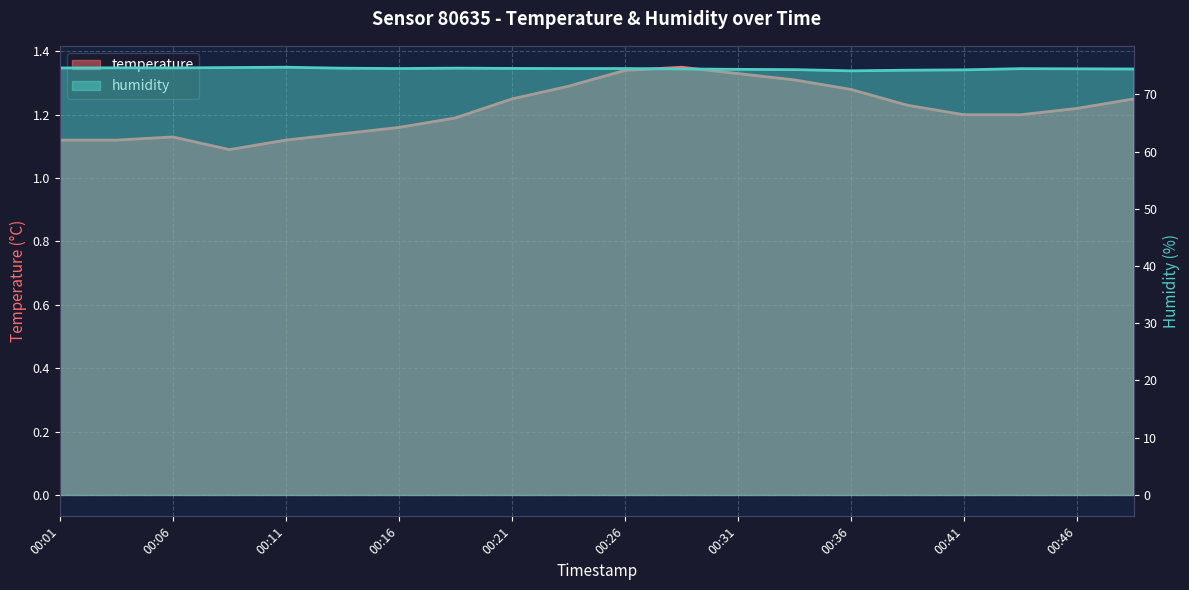

How many interior local valleys does the humidity series have?

3